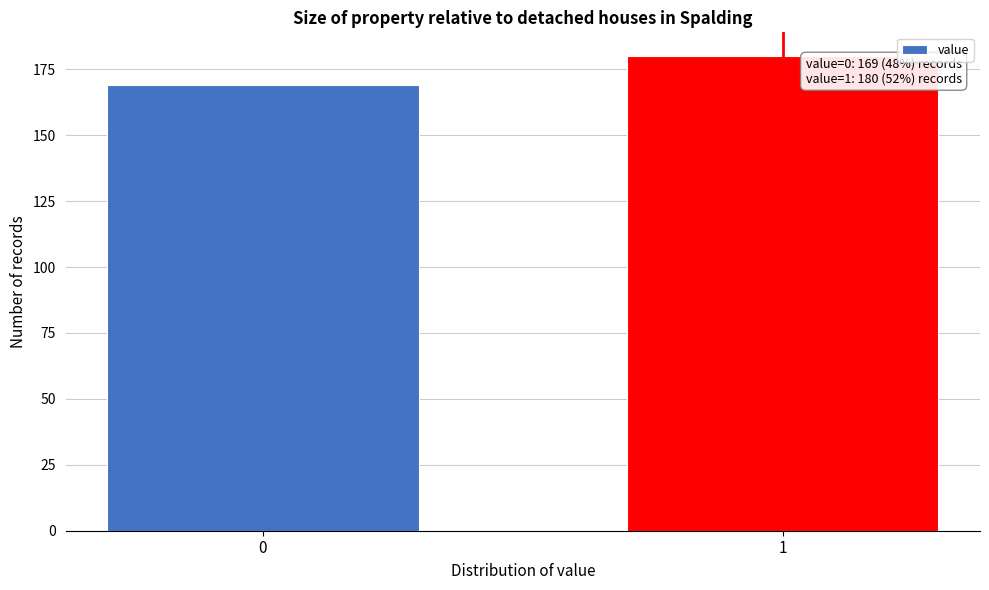

Reading right to left, list all the values displayed in this chart.

180	169